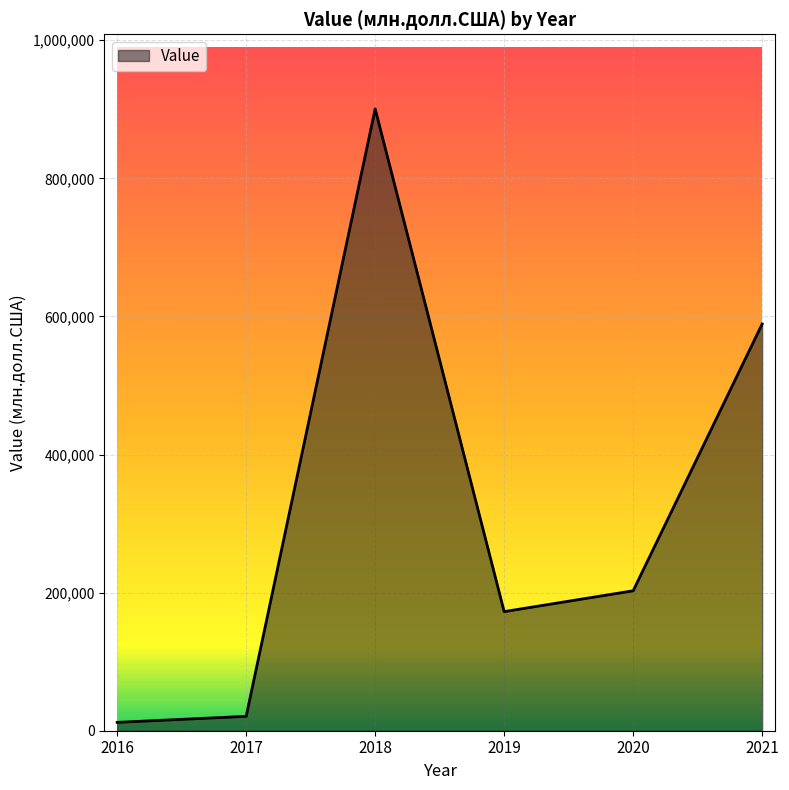

Reading right to left, list all the values displayed in this chart.

2021=588964.4	2020=202664.7	2019=172482.2	2018=900520.2	2017=20832.4	2016=12112.0